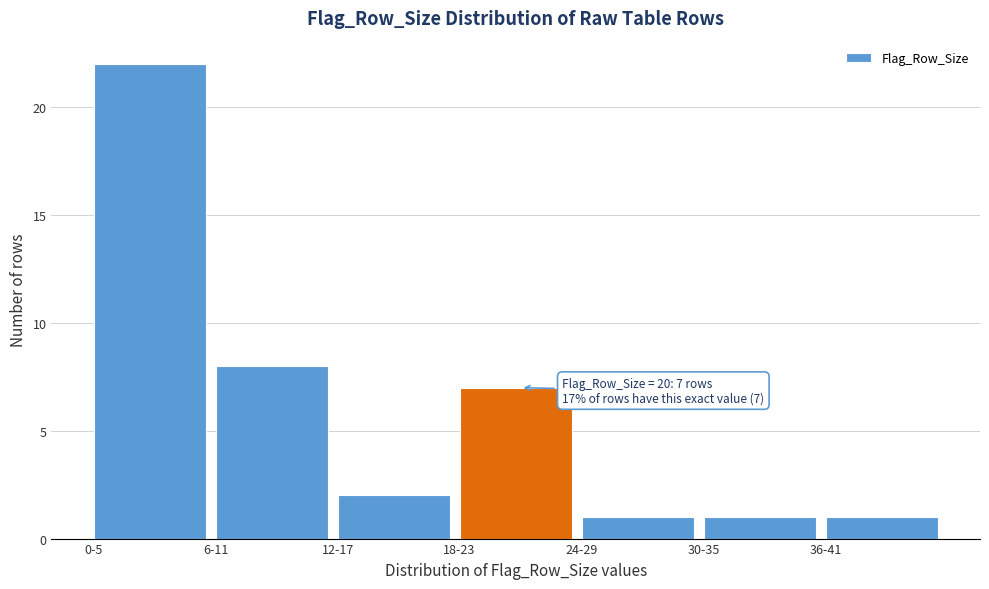

Reading left to right, what are all the values shown in this chart?

22	8	2	7	1	1	1